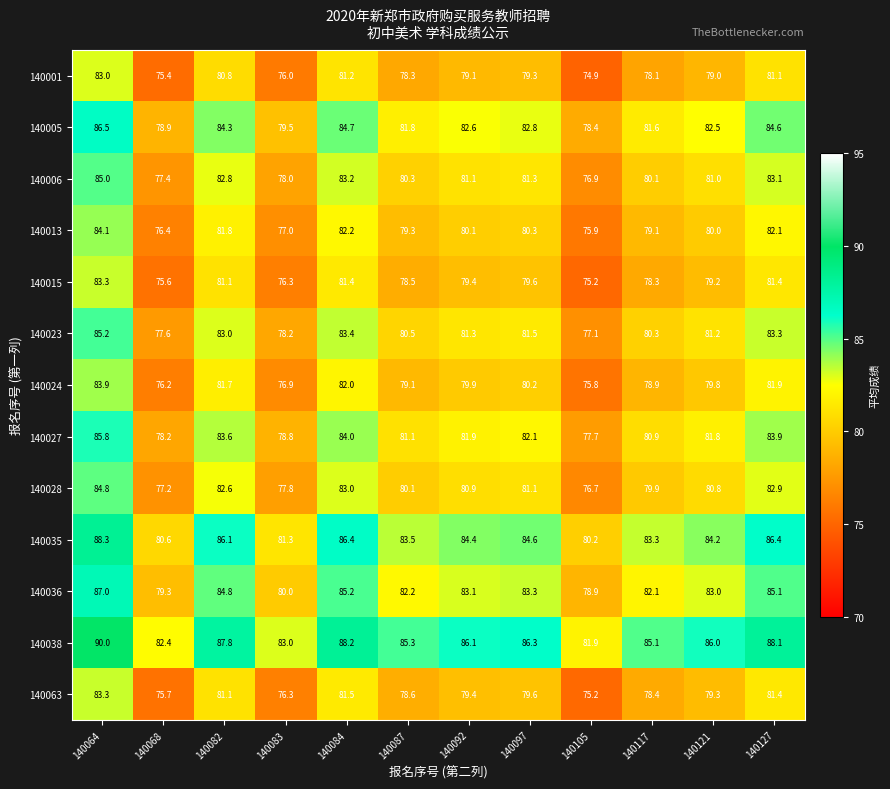

What value does the 140023 series have at 140084?

83.4